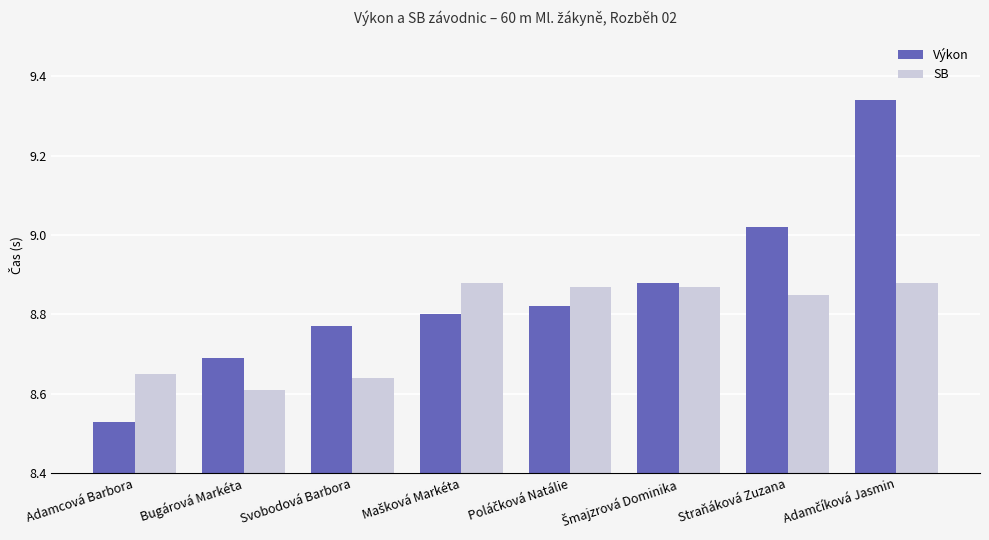

What is the difference between the maximum and minimum values in the Výkon series?

0.8